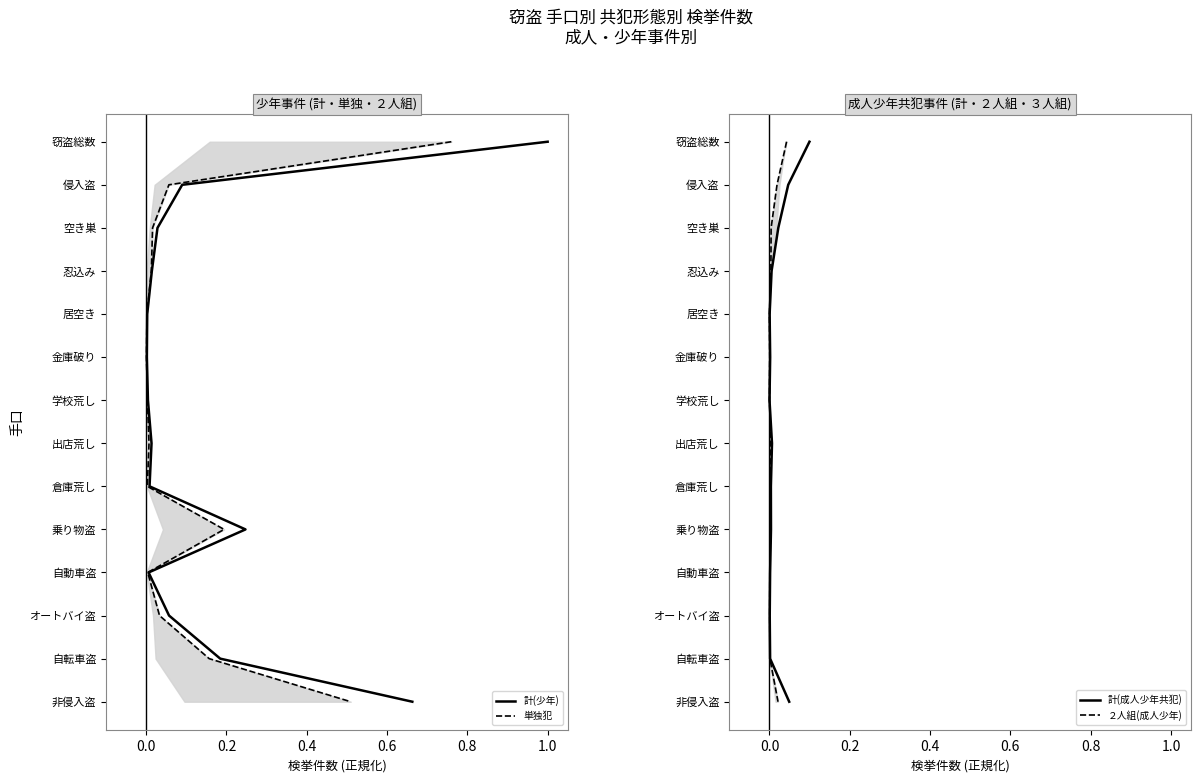

True or false: 単独犯 and 計(少年) cross at least once.

False